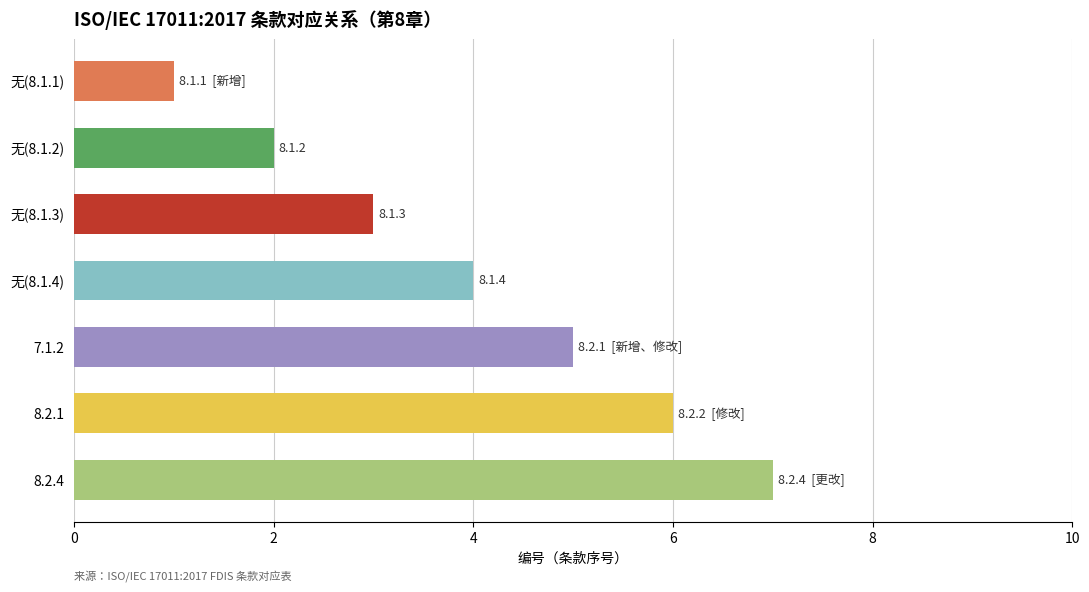

How many distinct data groups are displayed?

1